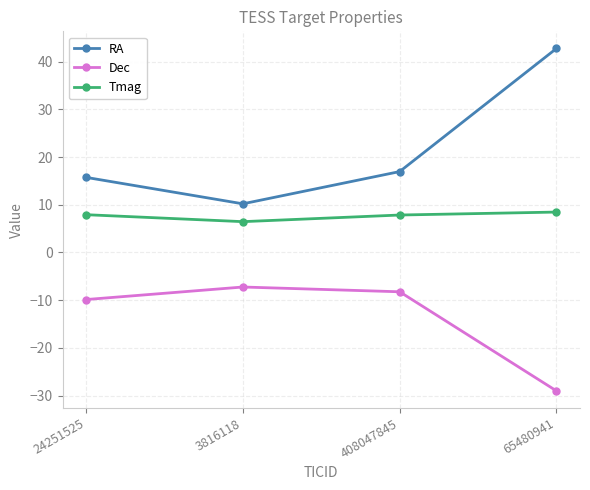

What position from the right is 24251525?

4